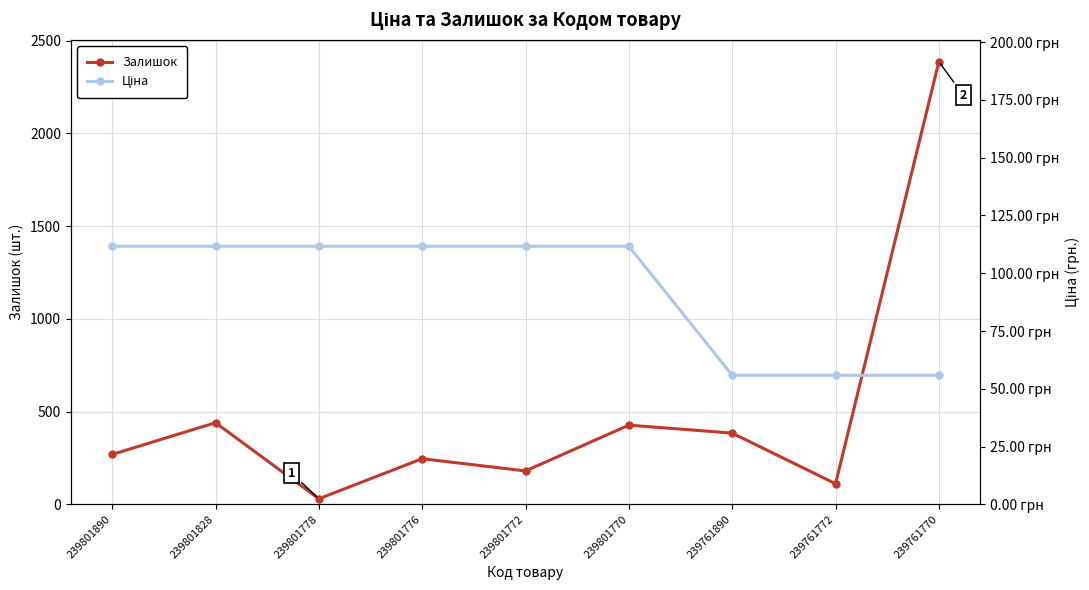

Reading left to right, transcribe all the data shown in this chart.

Залишок: 239801890=269.0	239801828=440.0	239801778=30.0	239801776=246.0	239801772=180.0	239801770=427.0	239761890=384.0	239761772=111.0	239761770=2387.0
Ціна: 239801890=111.7	239801828=111.7	239801778=111.7	239801776=111.7	239801772=111.7	239801770=111.7	239761890=55.9	239761772=55.9	239761770=55.9